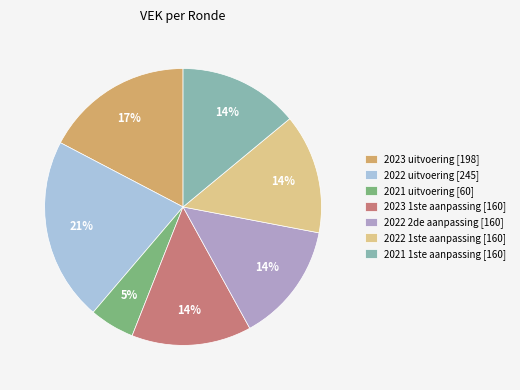

Approximately how many times larger is the value at 2022 2de aanpassing [160] compared to 2022 1ste aanpassing [160]?

1.0